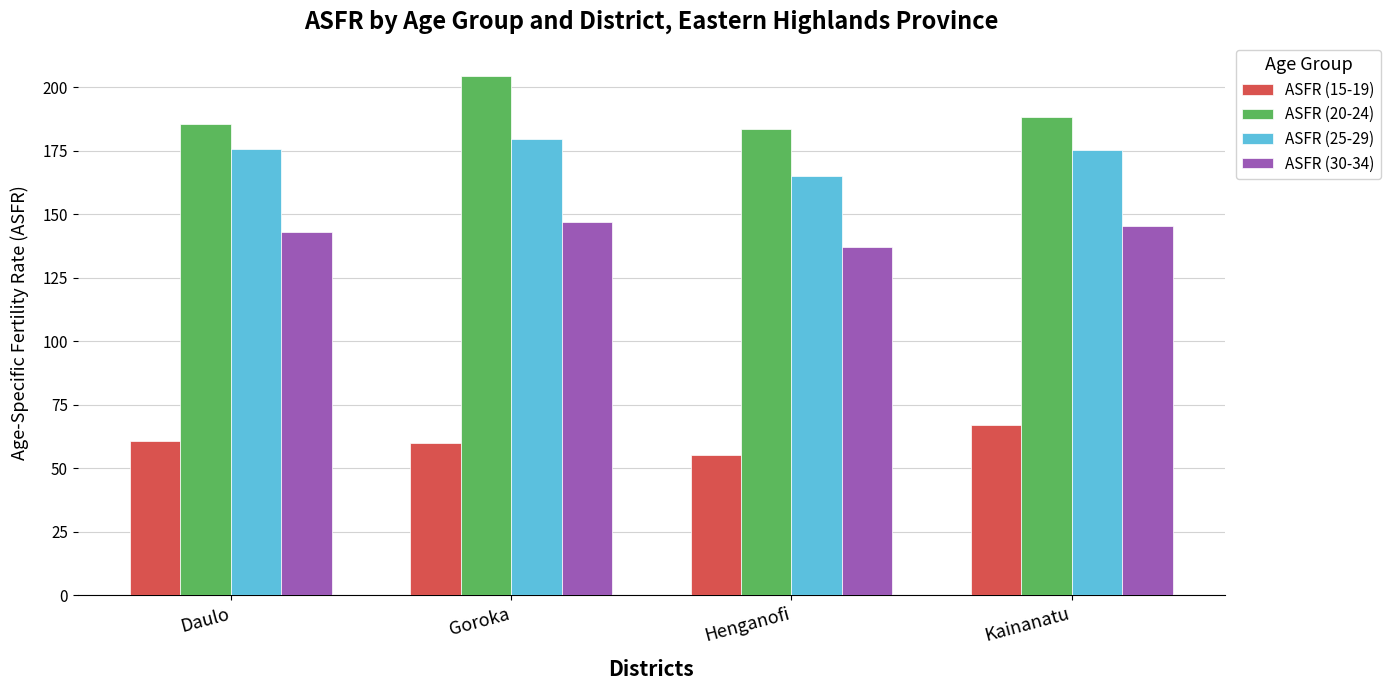

What value does the ASFR (25-29) series have at Daulo?

175.6